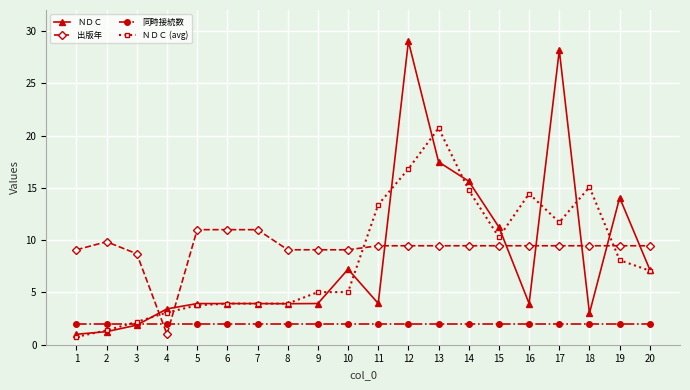

How many lines are shown in the chart?

4